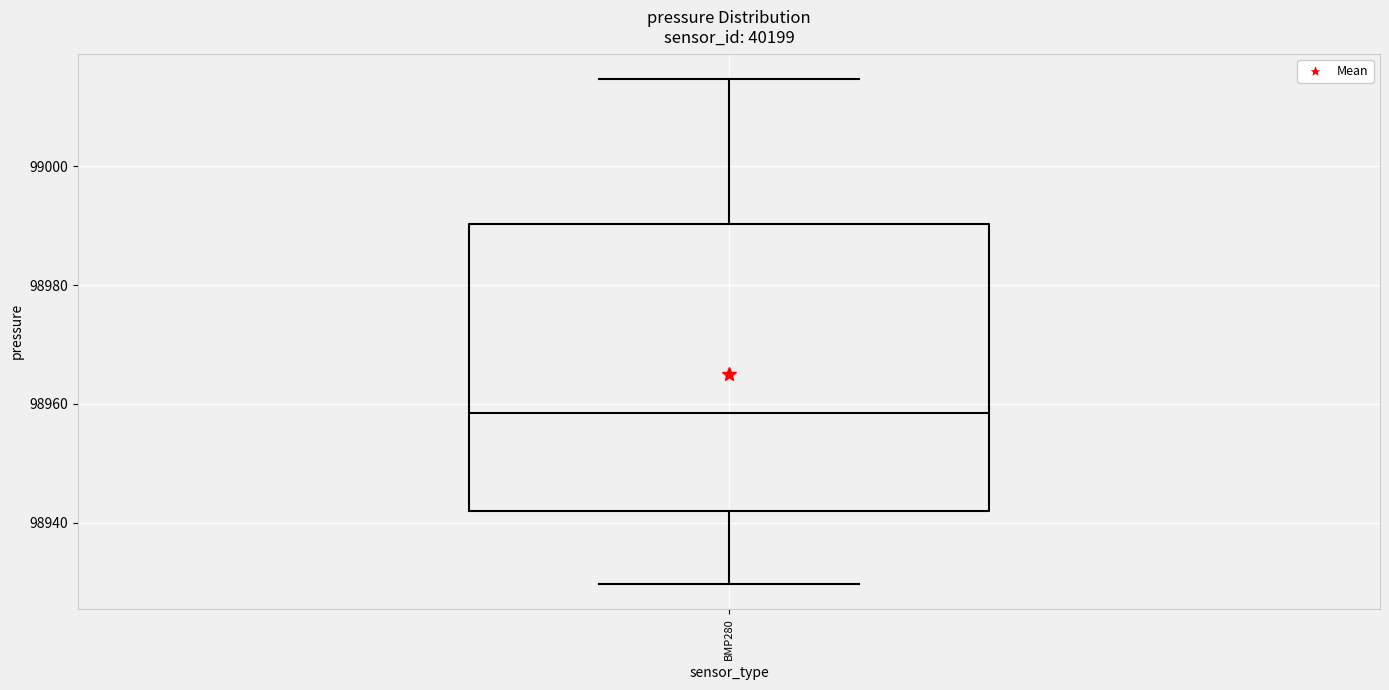

Transcribe this box plot: give where the median line is, the range the box spans, and where the two whiskers end, as read against the y-axis. The values are not printed on the chart, so give them approximately, as read against the axis.

median 98958, box 98942 to 98990, whiskers 98930 to 99014